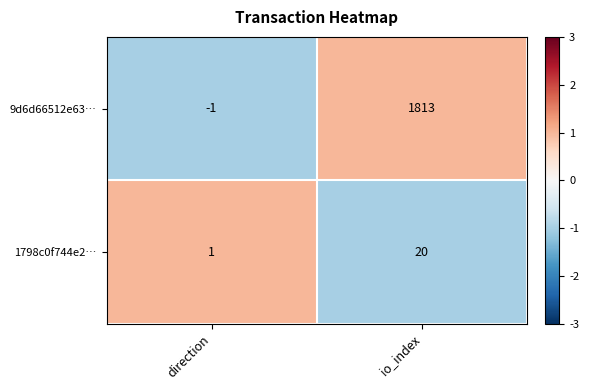

Rank the series at direction from lowest to highest value.

9d6d66512e63…, 1798c0f744e2…